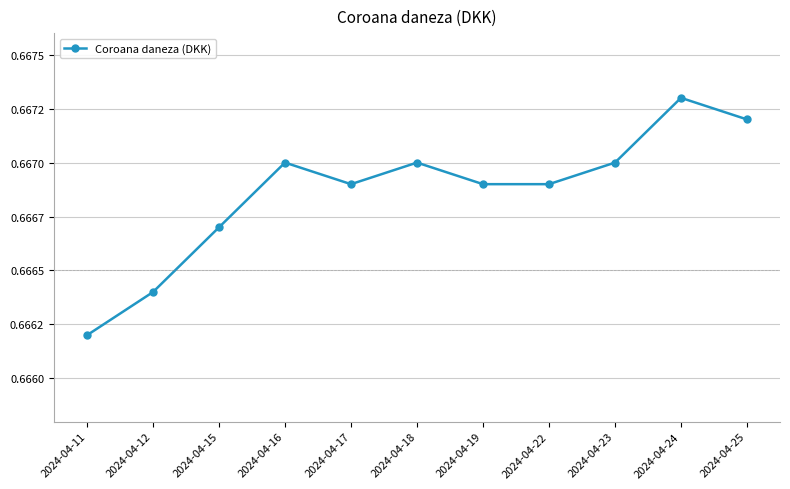

What is the average value?

0.7